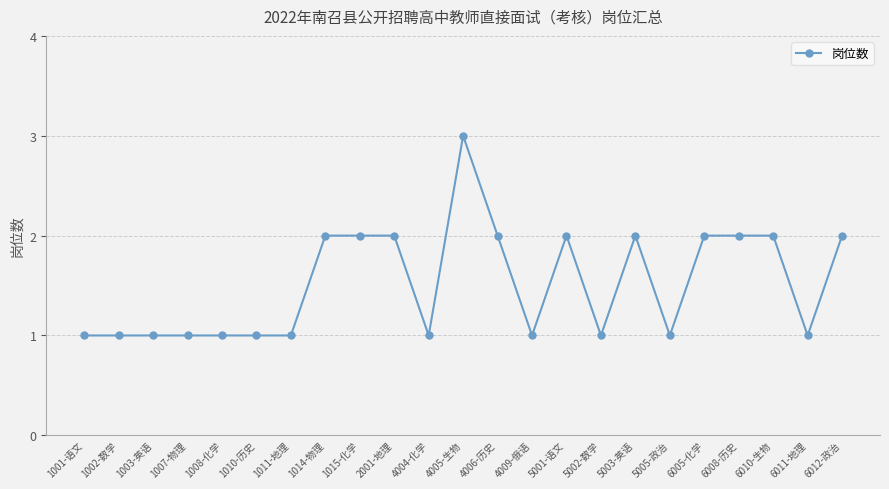

True or false: the data has more than 2 interior local peaks.

True